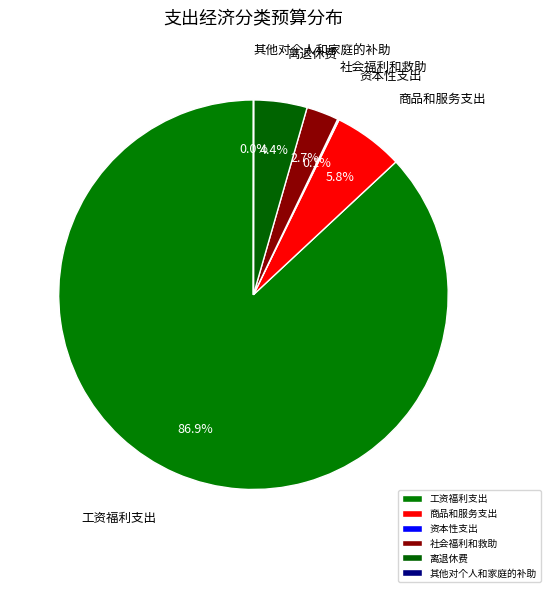

Which slice represents more than half of the pie?

工资福利支出